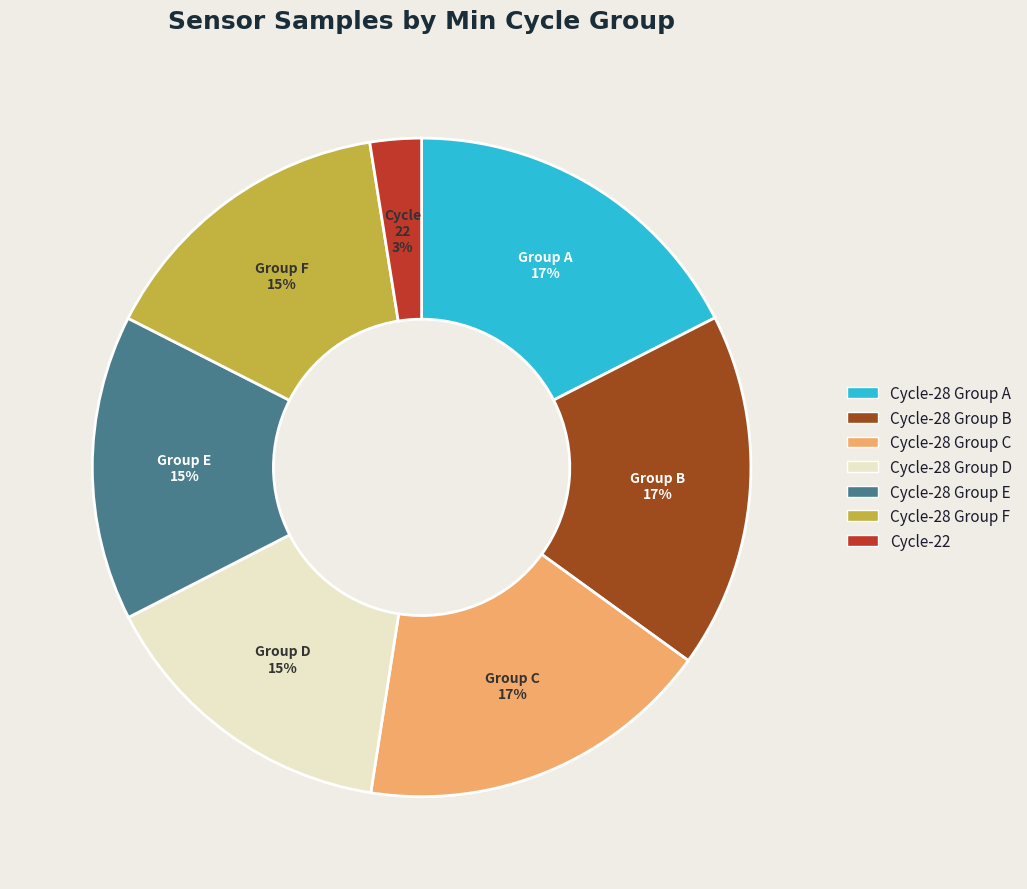

Does any single category account for the majority?

No